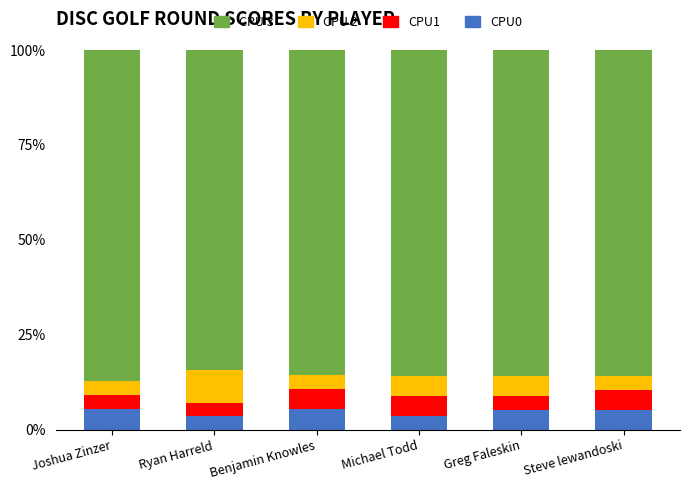

What is the lowest value of the CPU0 series?

3.5